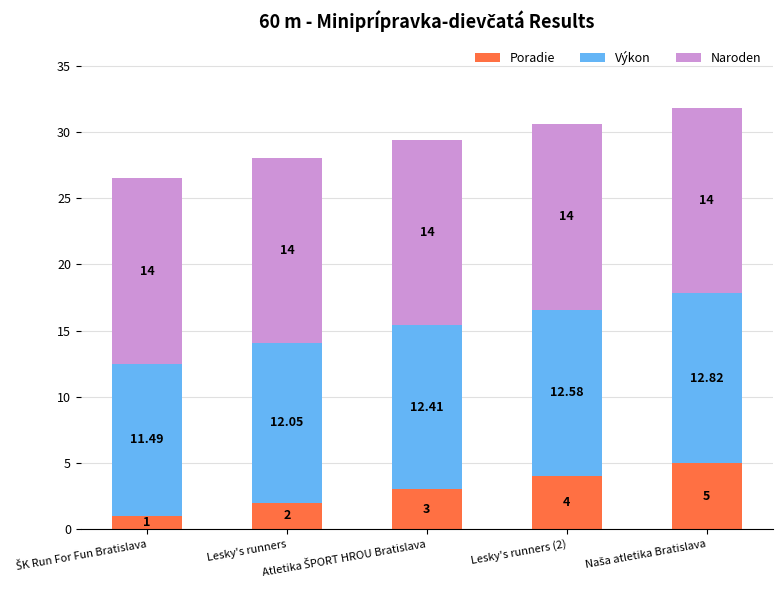

What is the average value of the Poradie series?

3.0